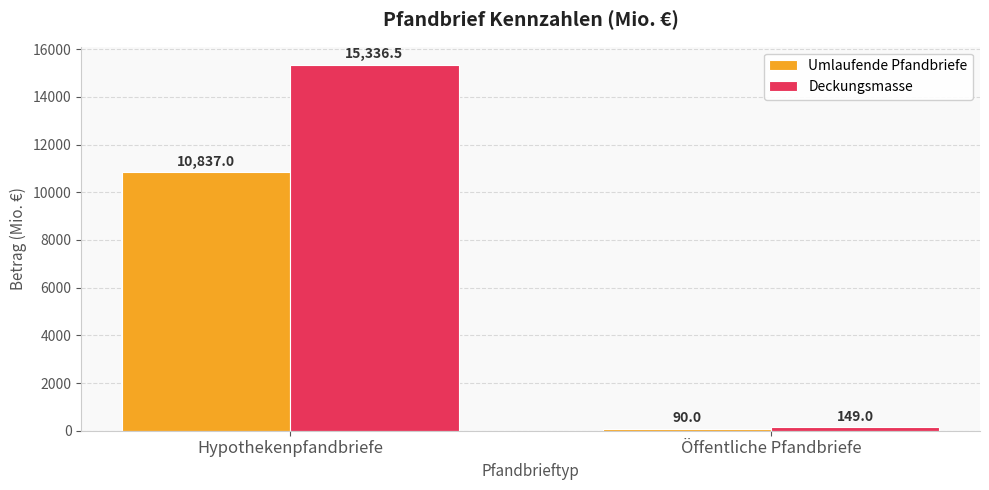

How many Umlaufende Pfandbriefe values are between 90 and 10837?

2